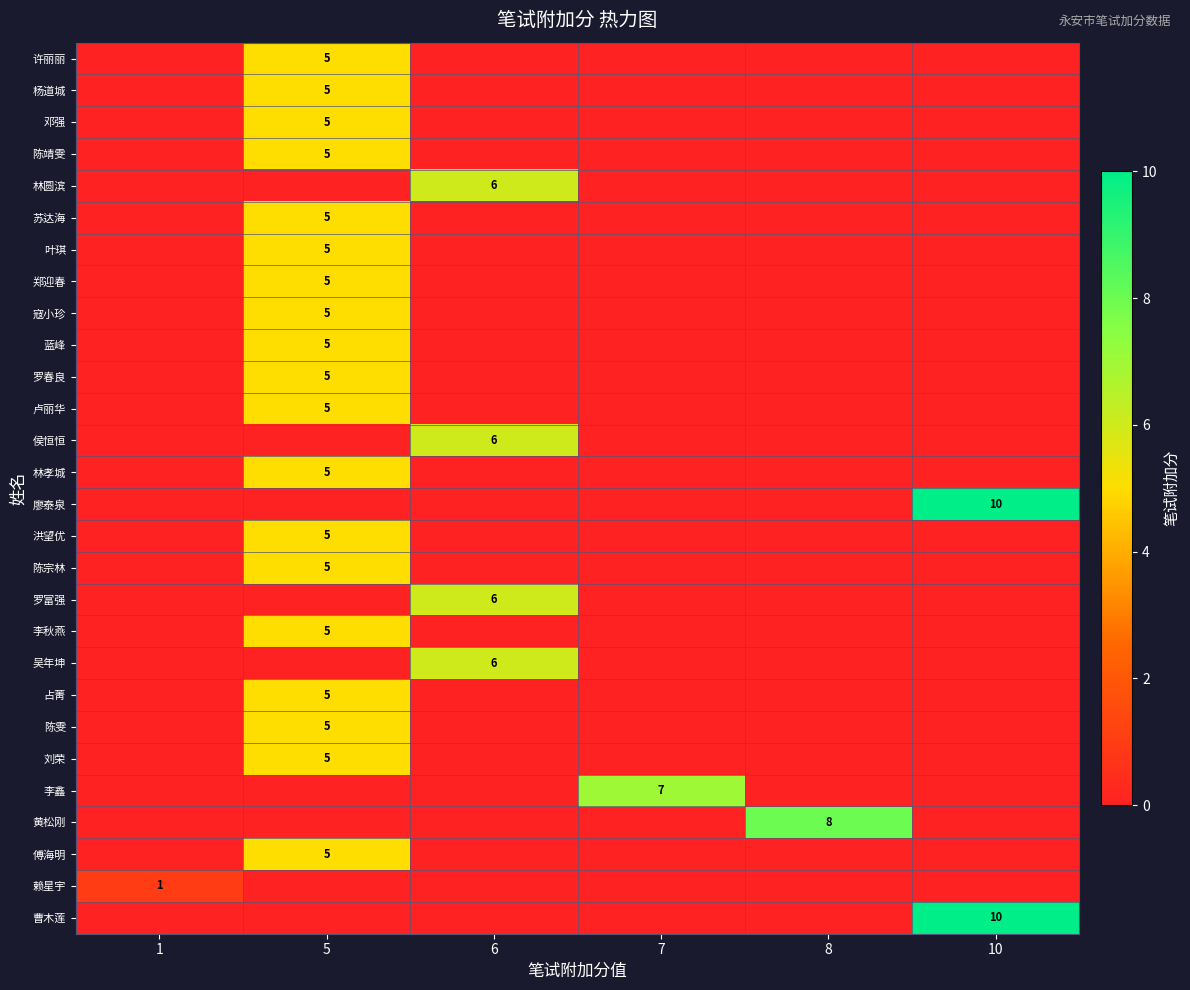

Which label corresponds to the largest value in the chart?

10